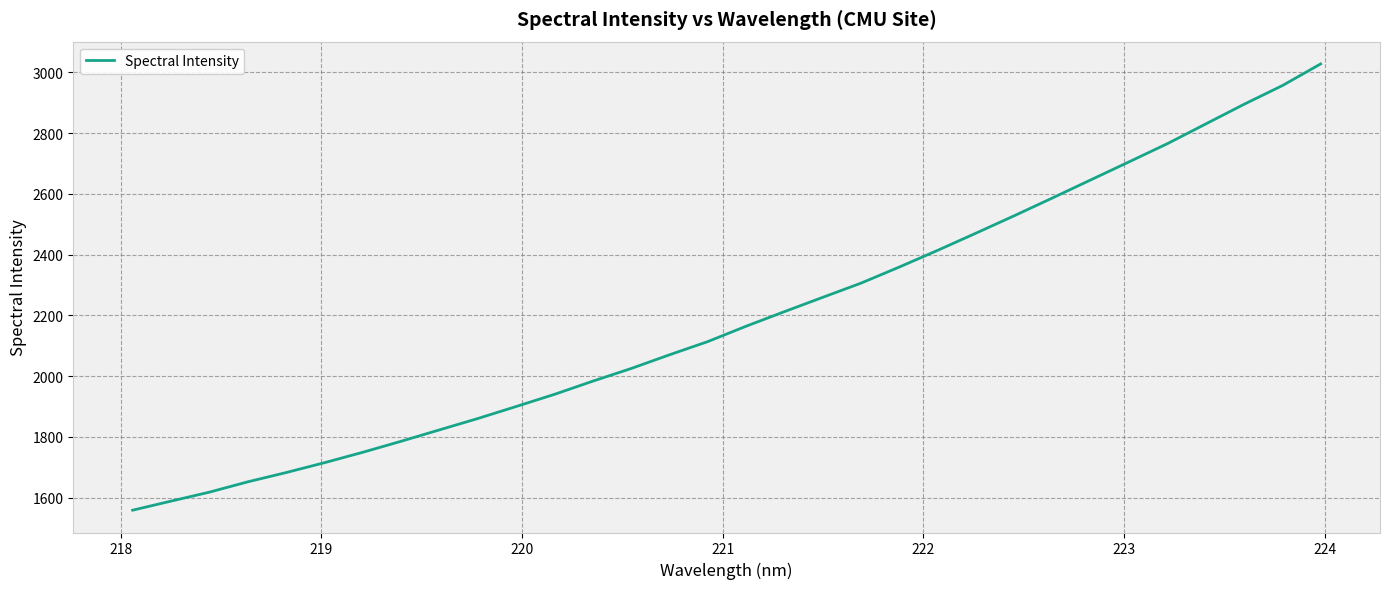

What is the minimum value shown in the chart?

1559.1